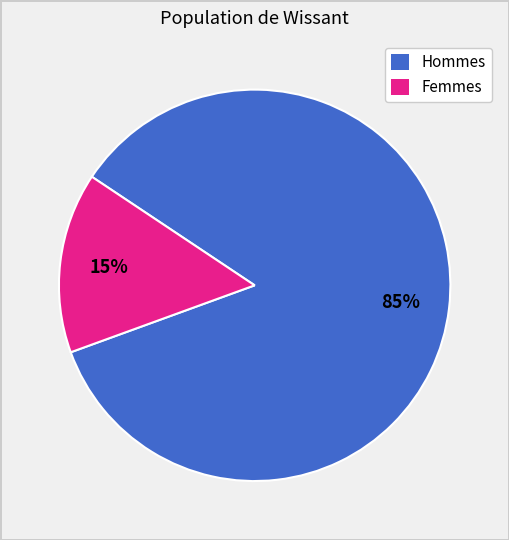

Does any single category account for the majority?

Yes